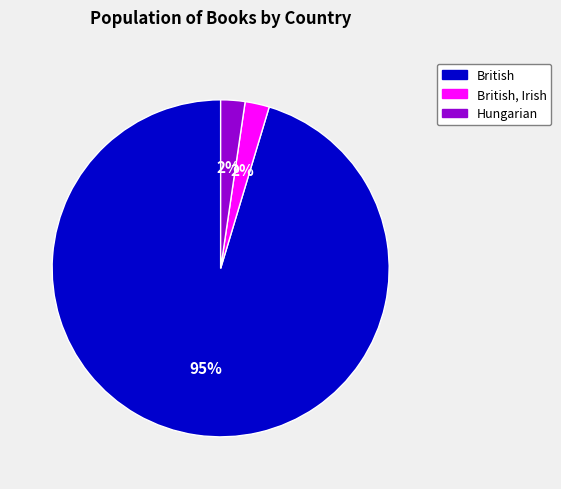

To the nearest percent, what is the average slice percentage?

33%